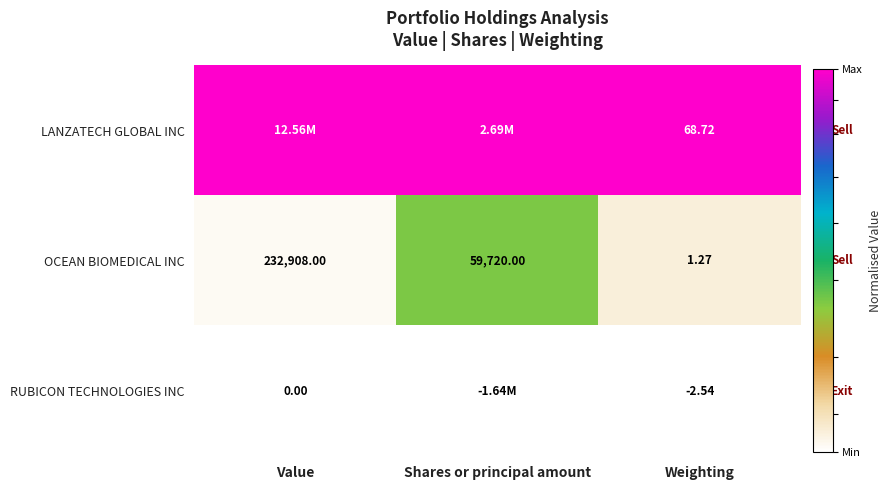

Rank the categories by OCEAN BIOMEDICAL INC value from highest to lowest.

Value, Shares or principal amount, Weighting